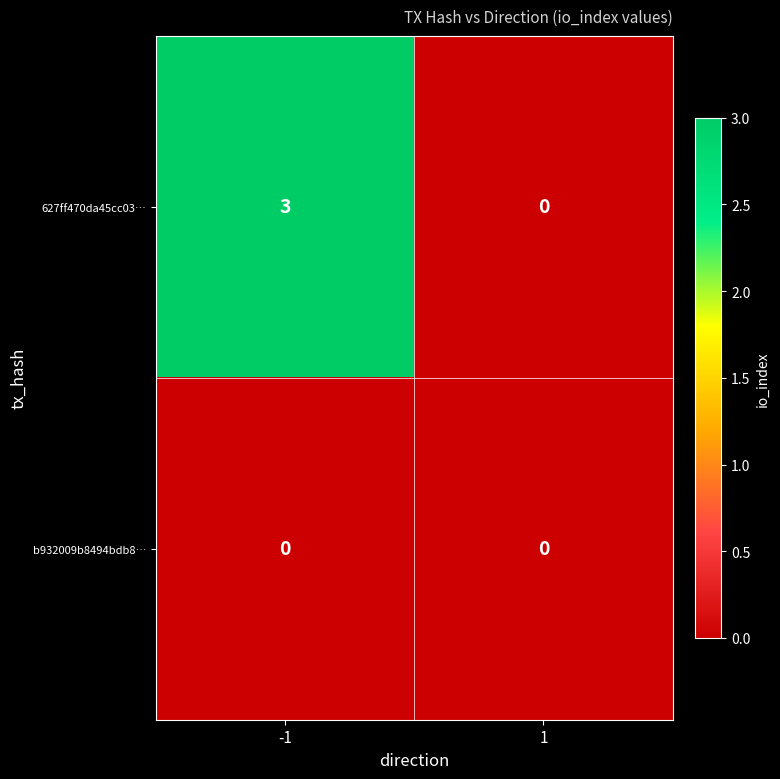

What is the maximum value shown in the chart?

3